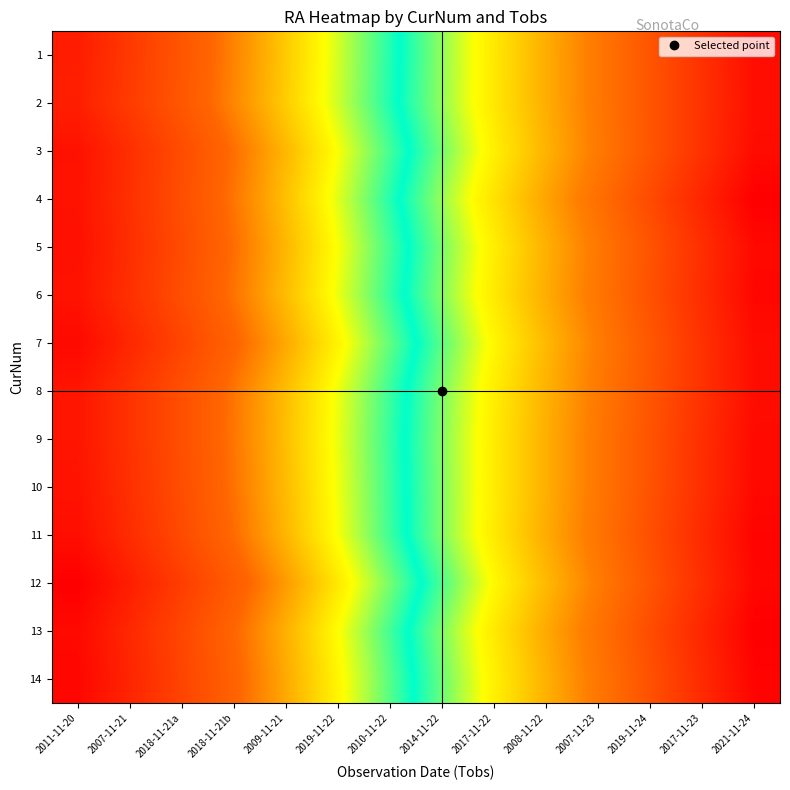

Count the number of data series in this chart.

14